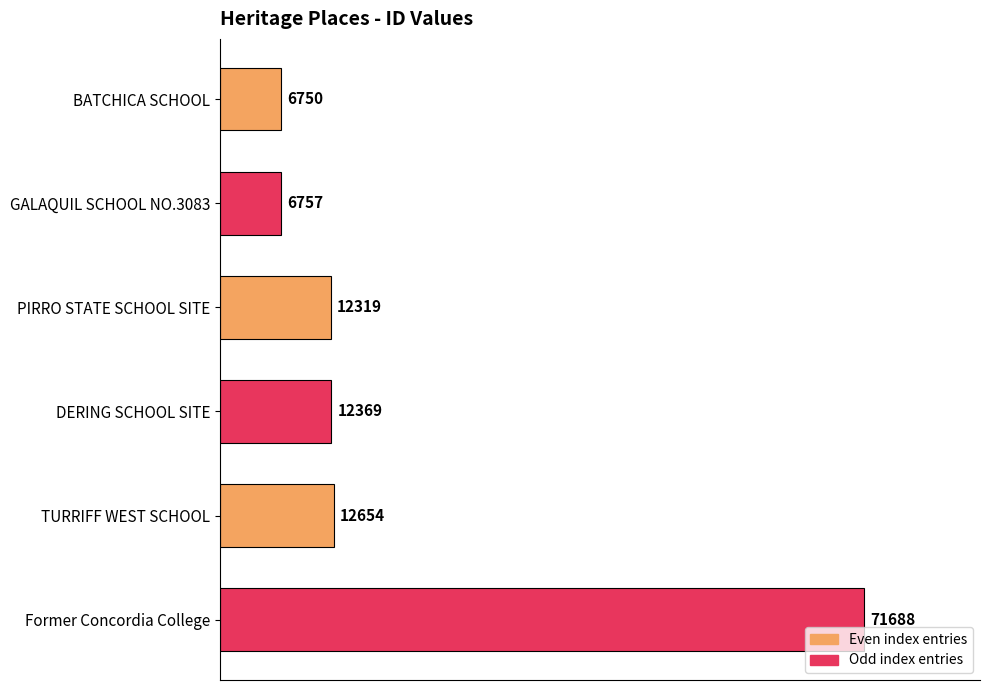

What is the difference between the second highest and second lowest values?

5897